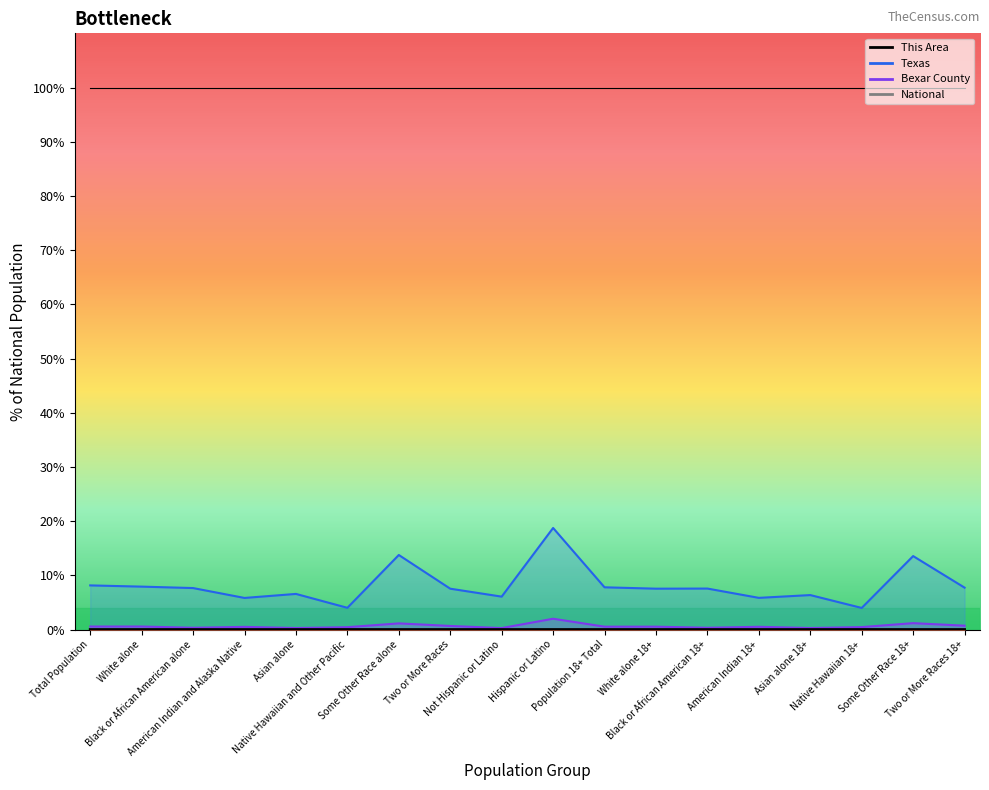

Reading left to right, extract all data points from this chart.

Total Population=0.0	White alone=0.0	Black or African American alone=0.0	American Indian and Alaska Native=0.0	Asian alone=0.0	Native Hawaiian and Other Pacific=0.0	Some Other Race alone=0.0	Two or More Races=0.0	Not Hispanic or Latino=0.0	Hispanic or Latino=0.0	Population 18+ Total=0.0	White alone 18+=0.0	Black or African American 18+=0.0	American Indian 18+=0.0	Asian alone 18+=0.0	Native Hawaiian 18+=0.0	Some Other Race 18+=0.0	Two or More Races 18+=0.0